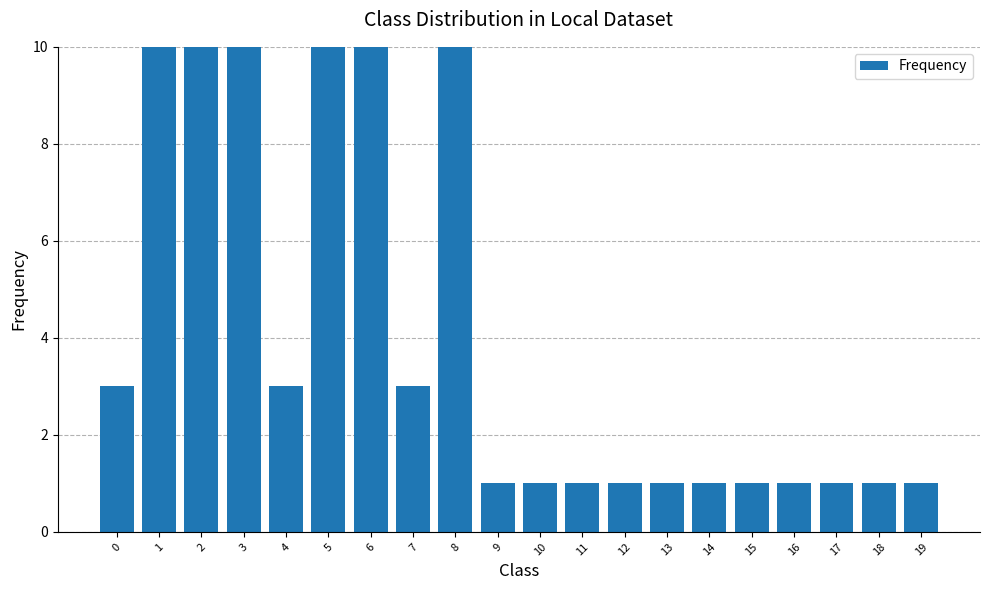

Reading right to left, what are all the values shown in this chart?

1	1	1	1	1	1	1	1	1	1	1	27	3	15	15	3	11	20	21	3